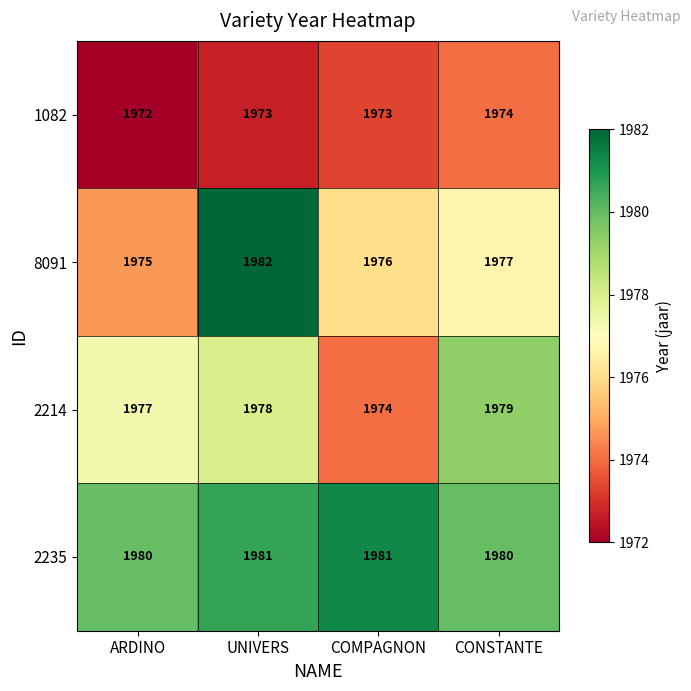

What is the difference between the highest and lowest values at UNIVERS?

9